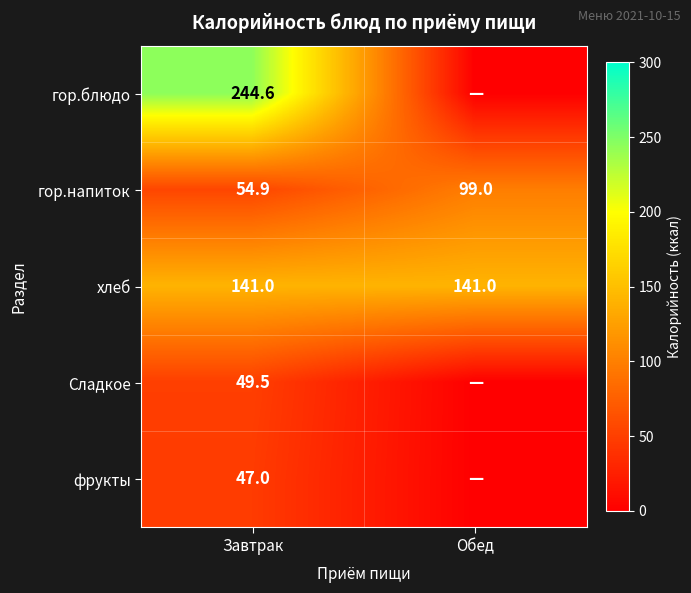

Where is гор.напиток nearest to the value 76?

Завтрак